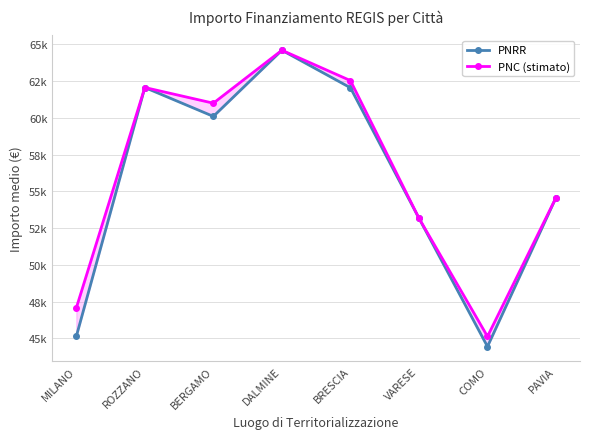

What is the difference between the maximum and minimum values in the PNC (stimato) series?

19460.7